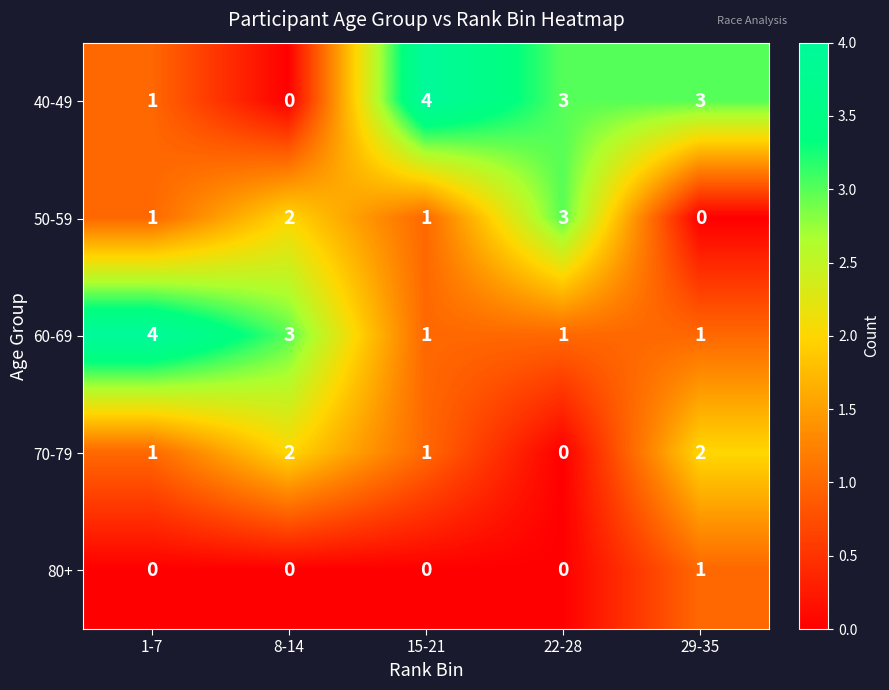

At which label does 70-79 reach its minimum?

22-28